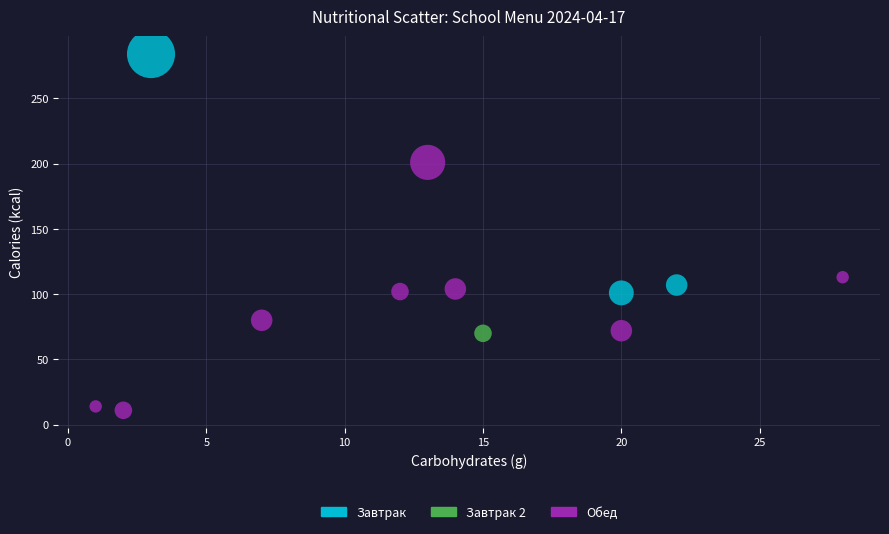

Which series contains the lowest Y value?

Обед